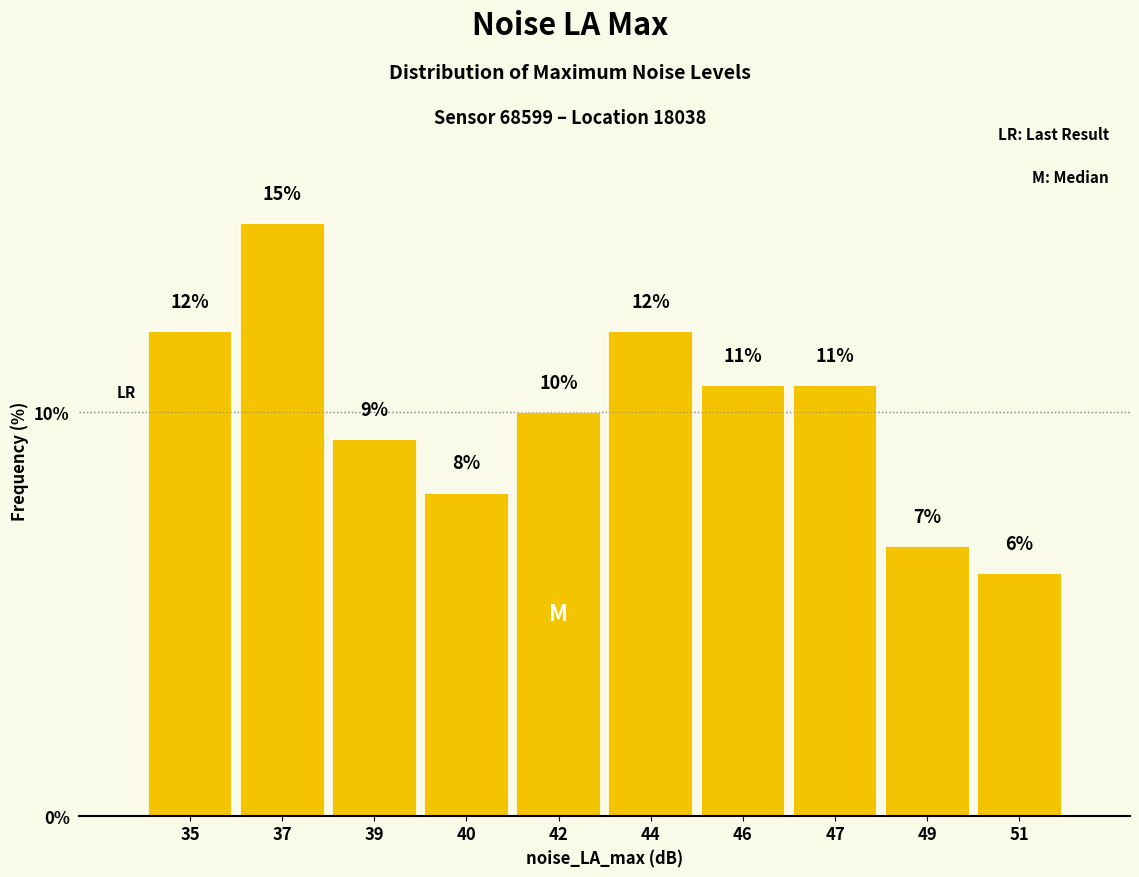

What is the greatest value displayed?

14.7